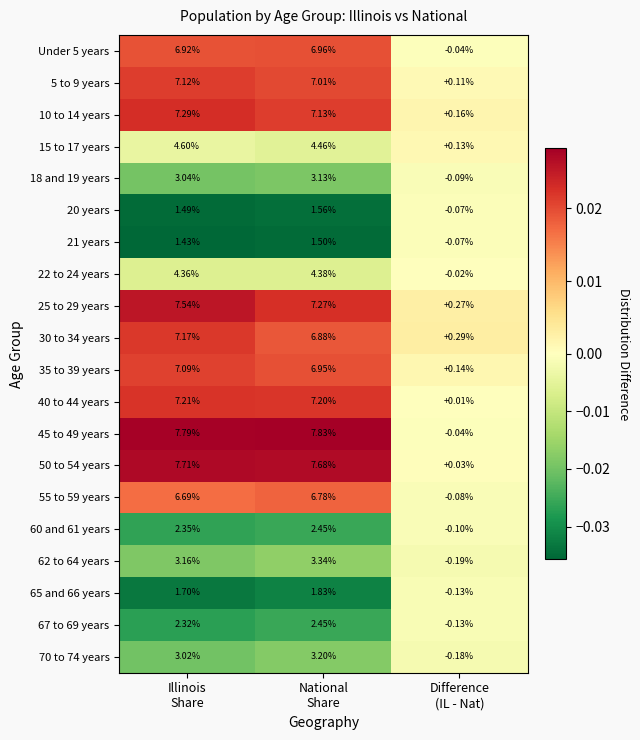

Which series has the widest spread of values?

45 to 49 years